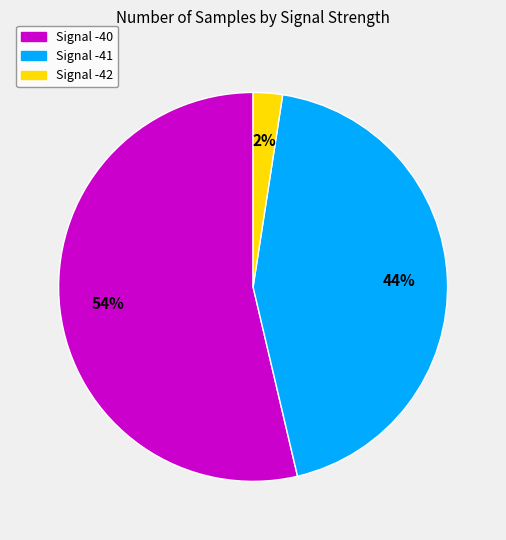

To the nearest percent, what is the average slice percentage?

33%